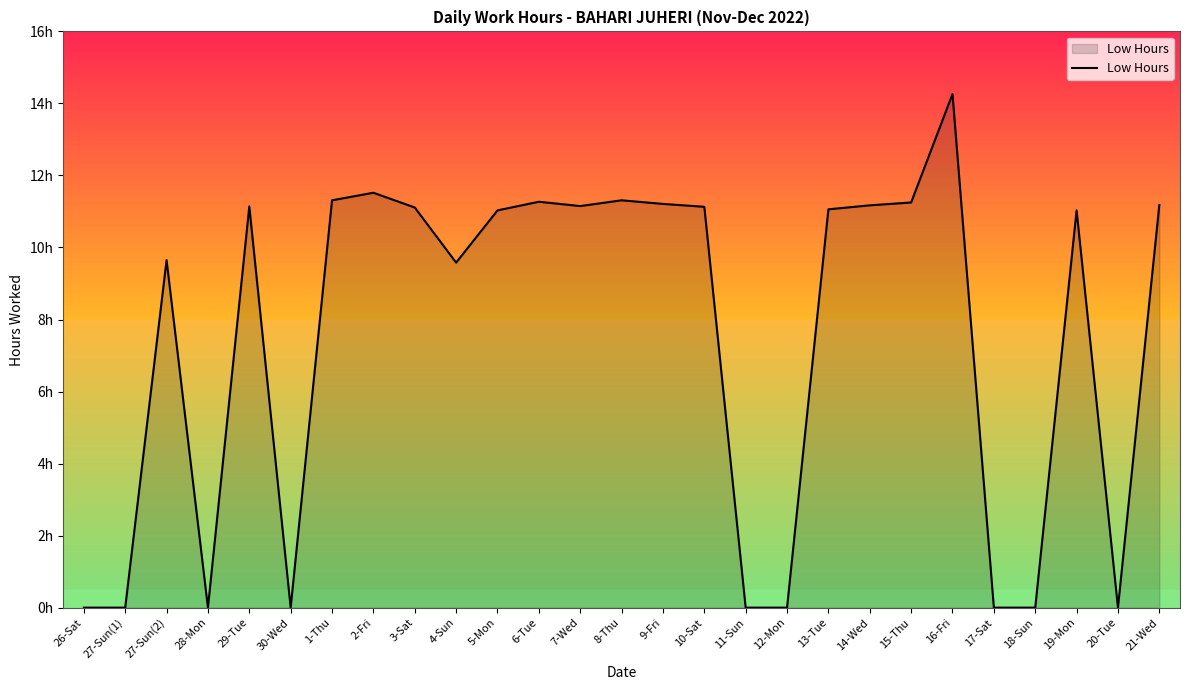

What is the value of the 20th point from the left?

11.2